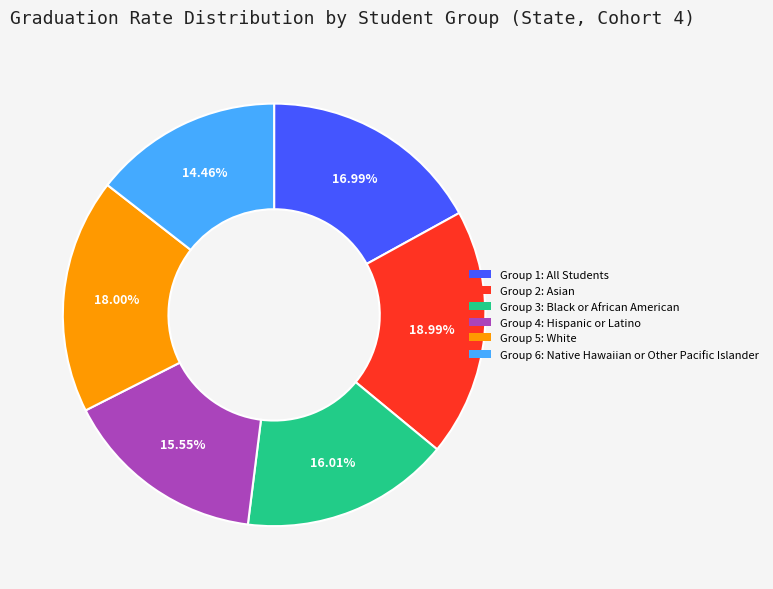

Is there a majority slice in this chart?

No